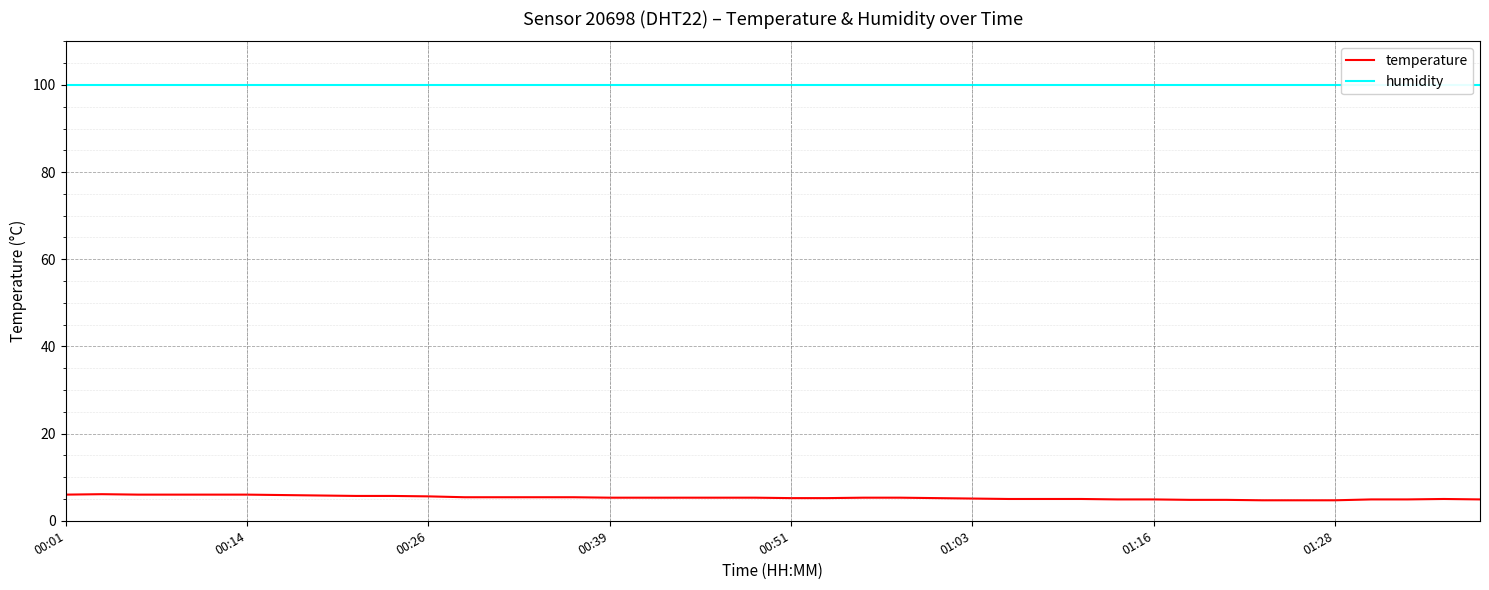

Is it true that temperature equals 5.3 at 23?

True